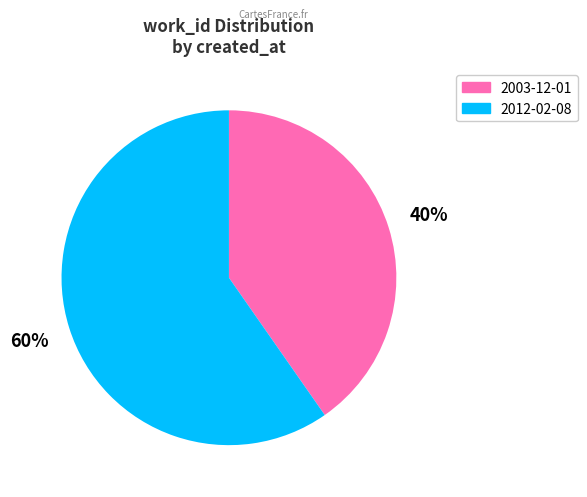

Count the number of slices in the pie.

2